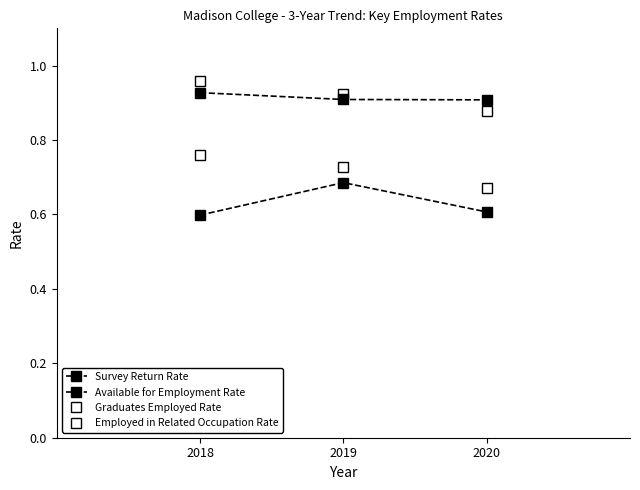

How many lines are shown in the chart?

4